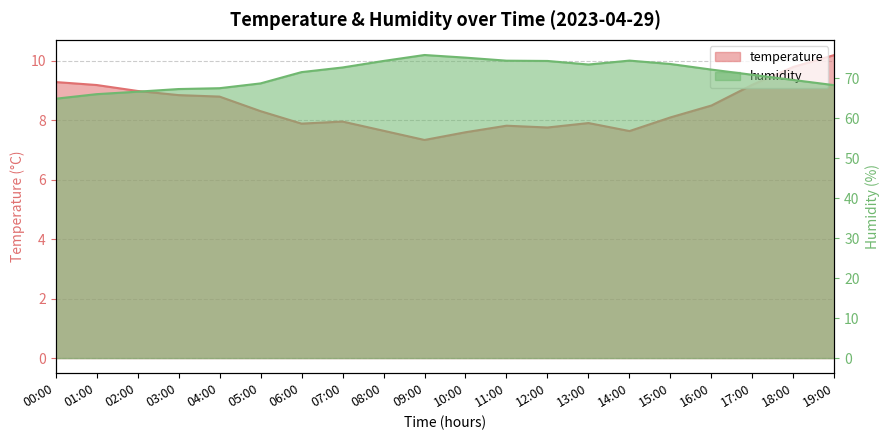

Between 18:00 and 17:00, which is larger?

18:00